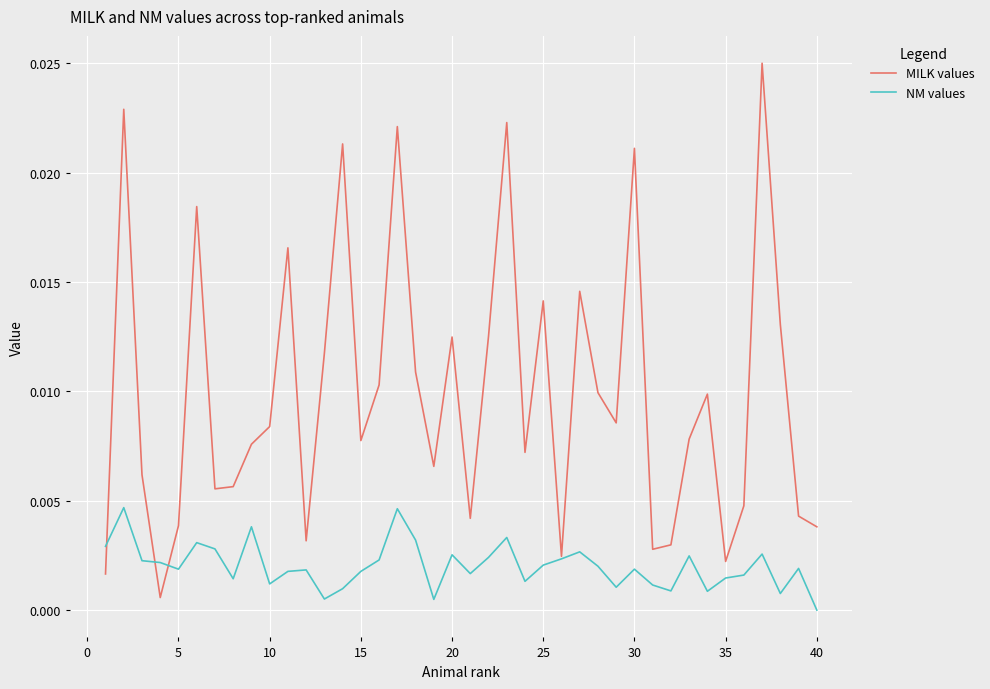

List the series in order of their peak value, lowest first.

NM values, MILK values